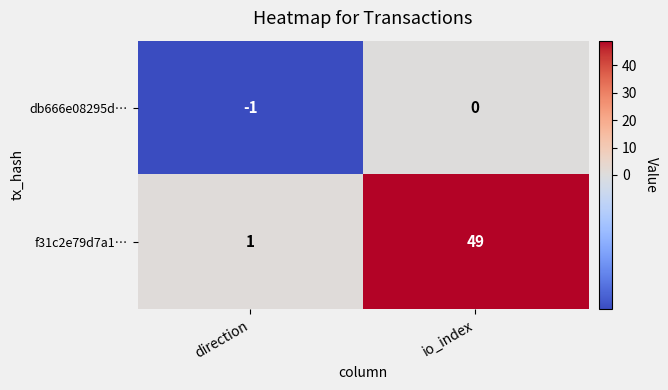

What value does the f31c2e79d7a1… series have at io_index, to the nearest 5?

50